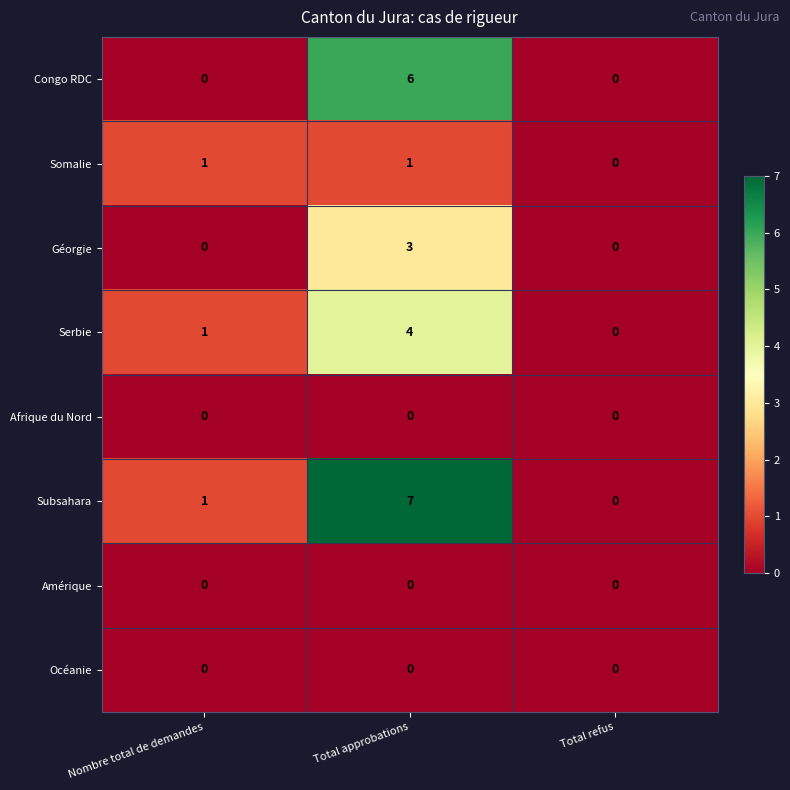

Where is Somalie nearest to the value 0?

Total refus